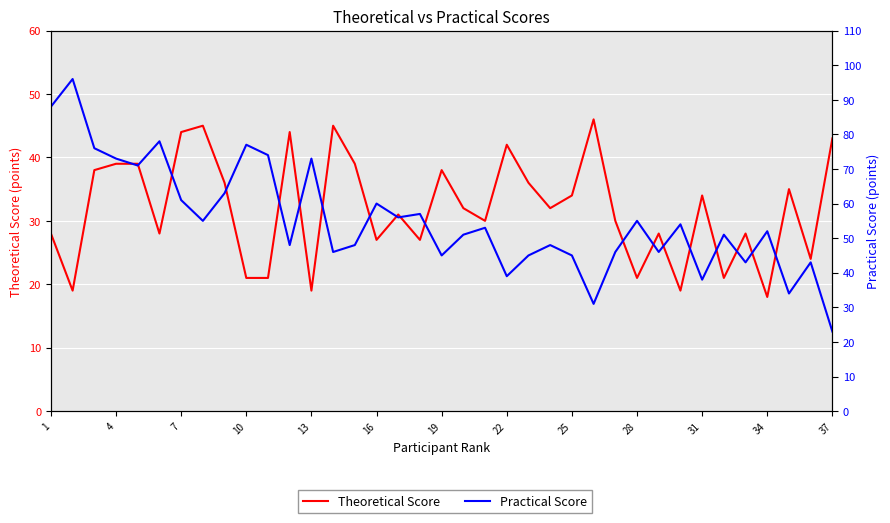

Is the value of Practical Score at 25 greater than the value of Theoretical Score at 17?

Yes